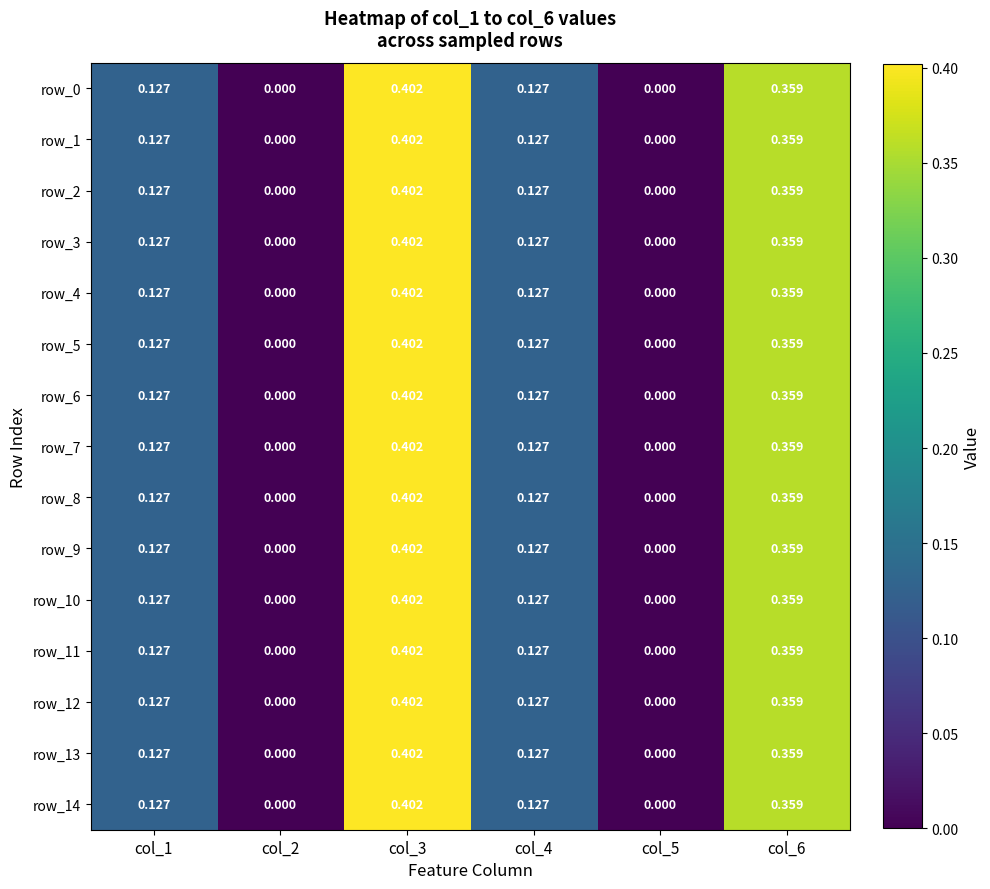

What is the highest value of the row_1 series?

0.4